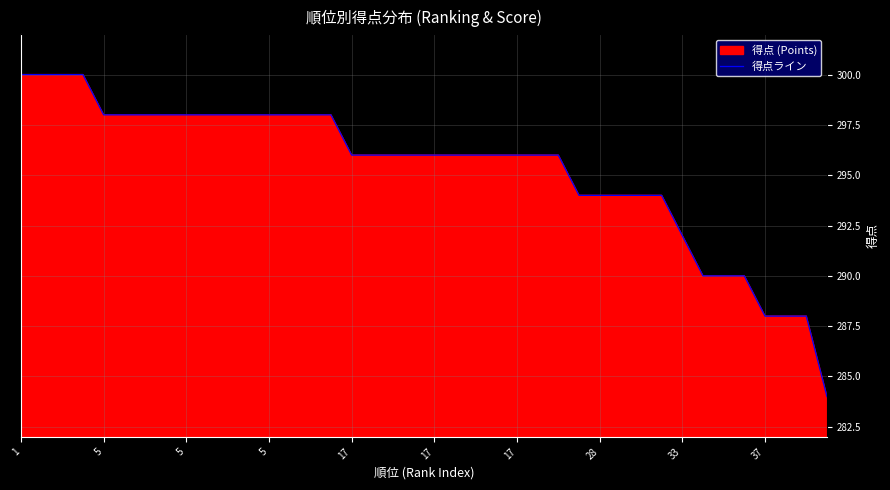

Does the chart display data point markers on the line(s)?

No